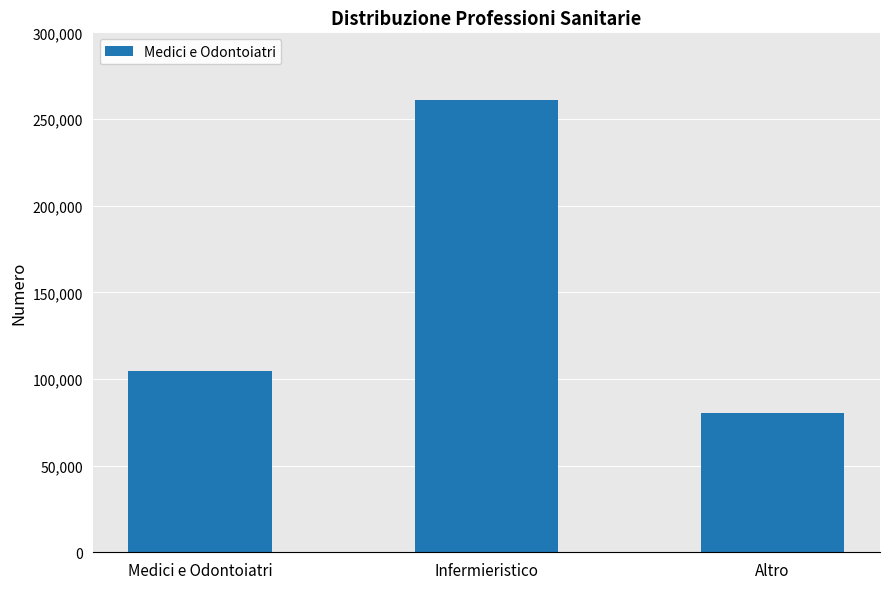

How many distinct data groups are displayed?

1